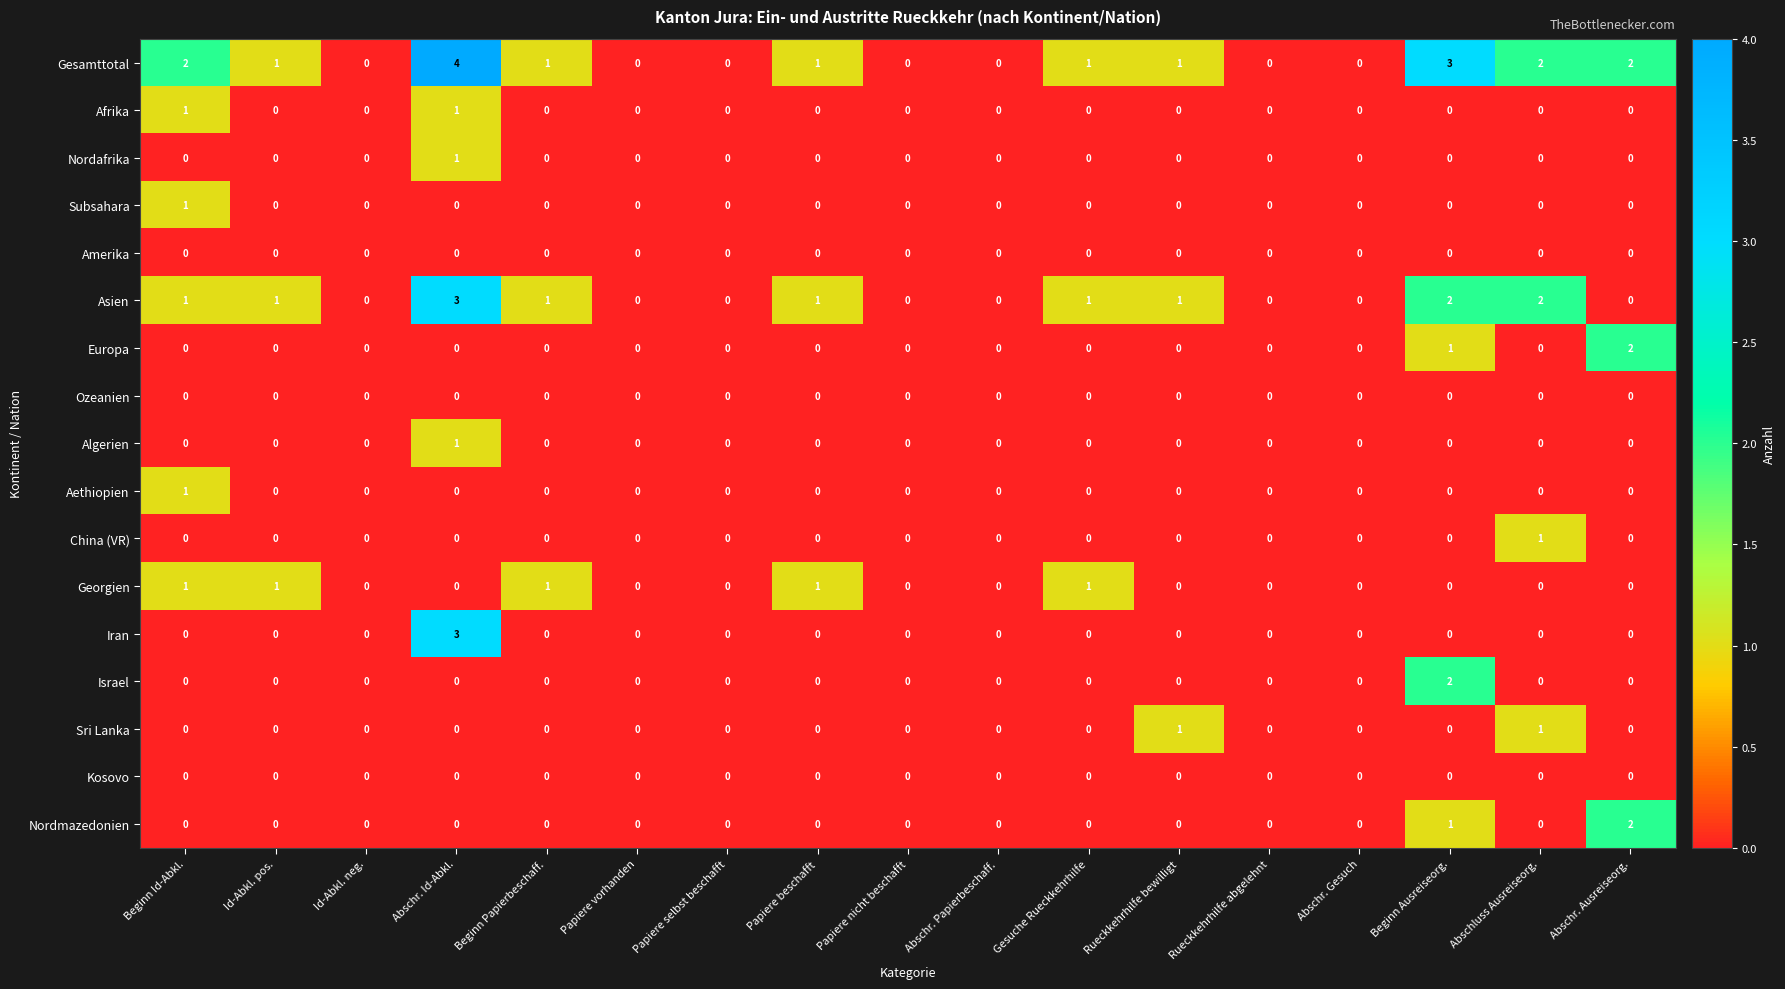

Which series has the largest range (max minus min)?

Gesamttotal